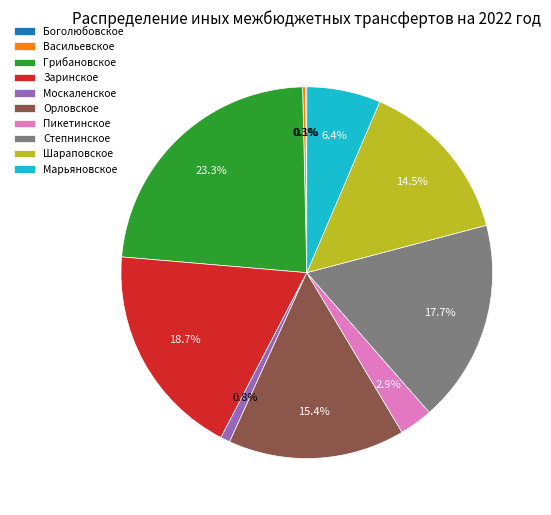

To the nearest percent, what portion does Грибановское represent?

23%